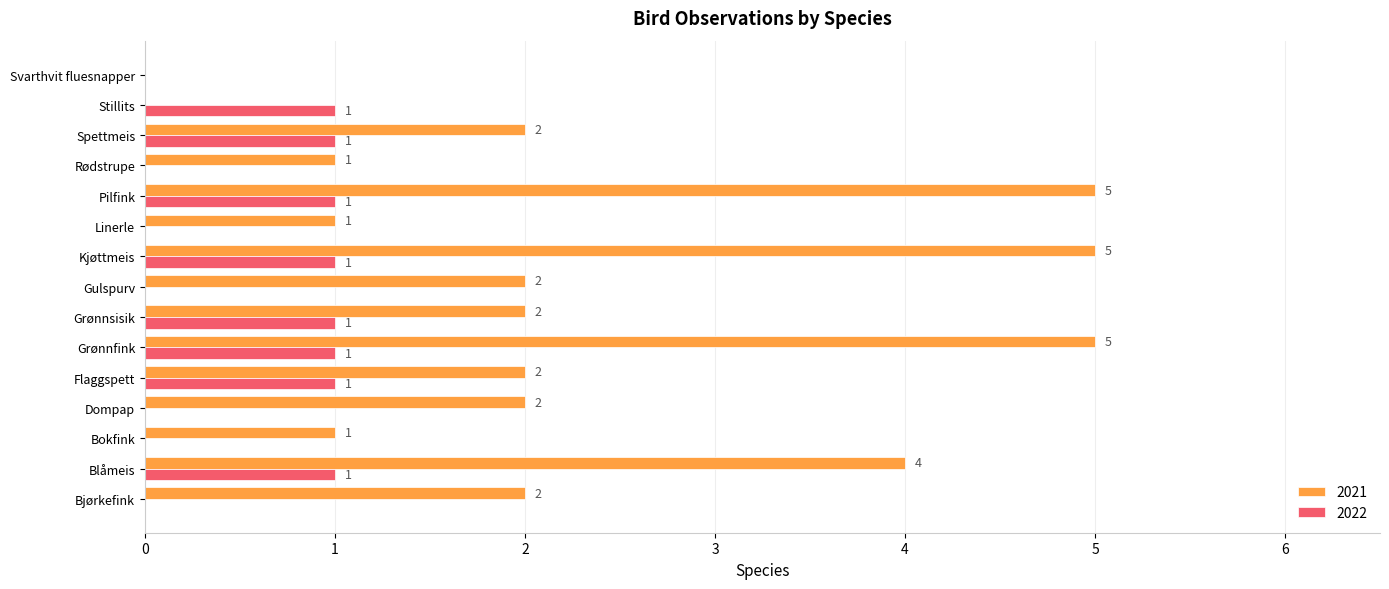

Which series has the largest total across all categories?

2021